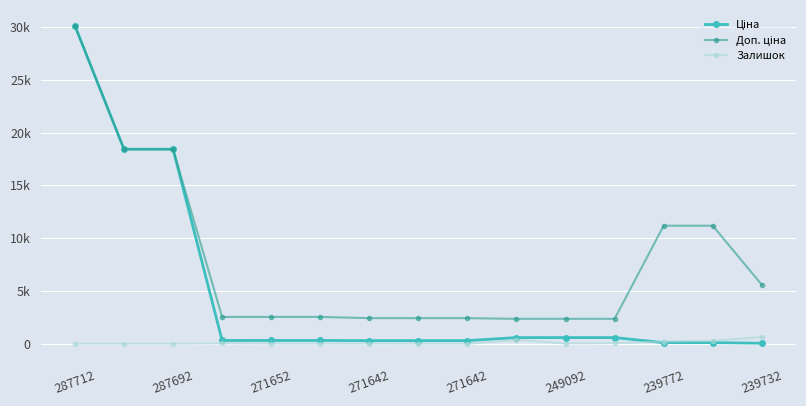

What is the value of the Залишок point at the 8th from the left?

11.0